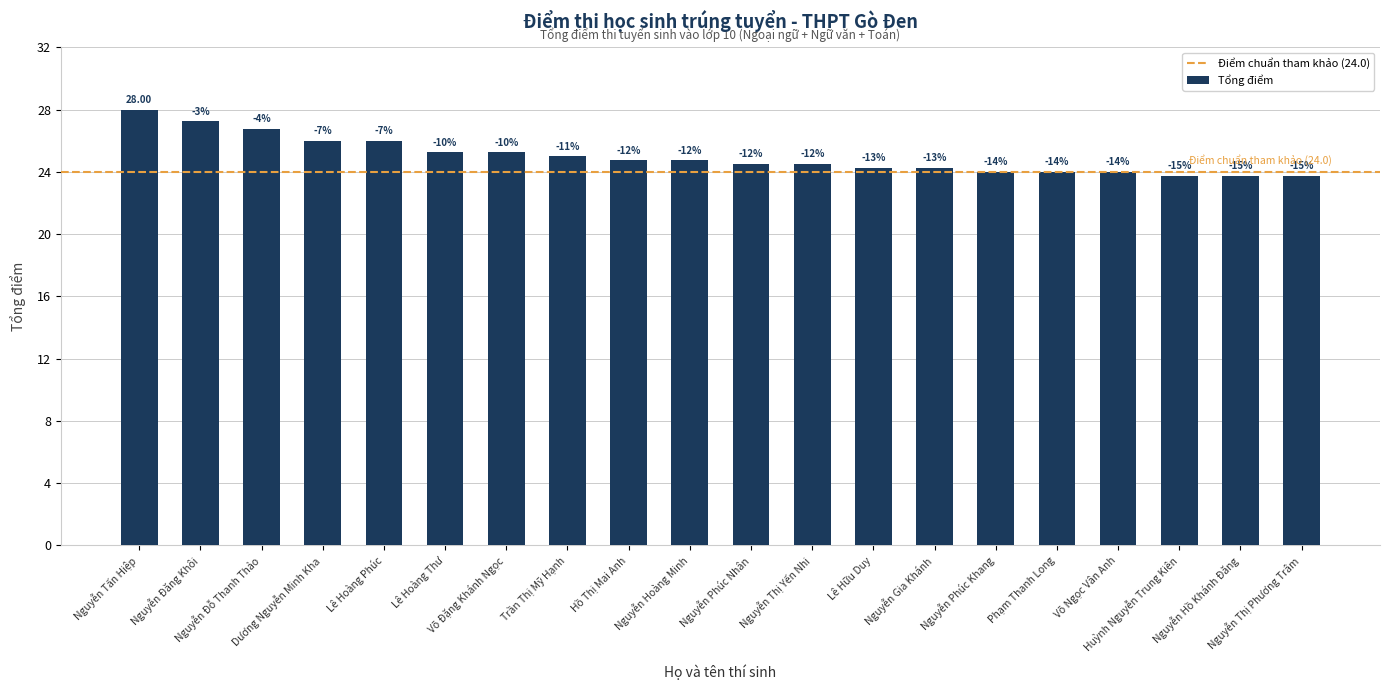

Which category has the lowest value across all series?

Huỳnh Nguyễn Trung Kiên